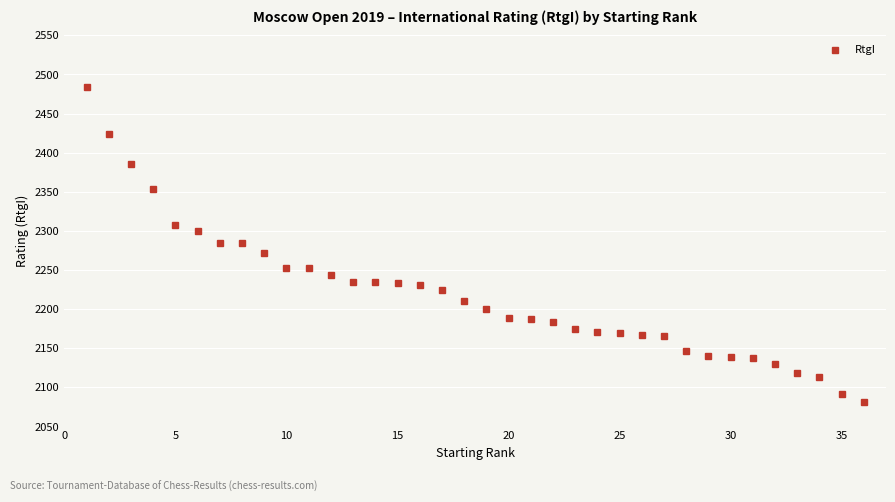

What is the sum of all values?

79921